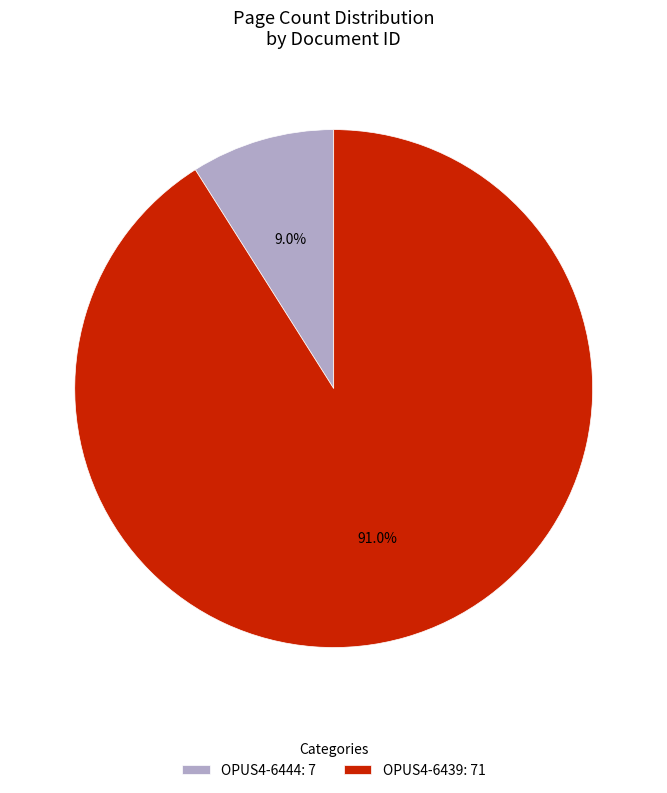

What is the ratio of the value at OPUS4-6444 to the value at OPUS4-6439?

0.1